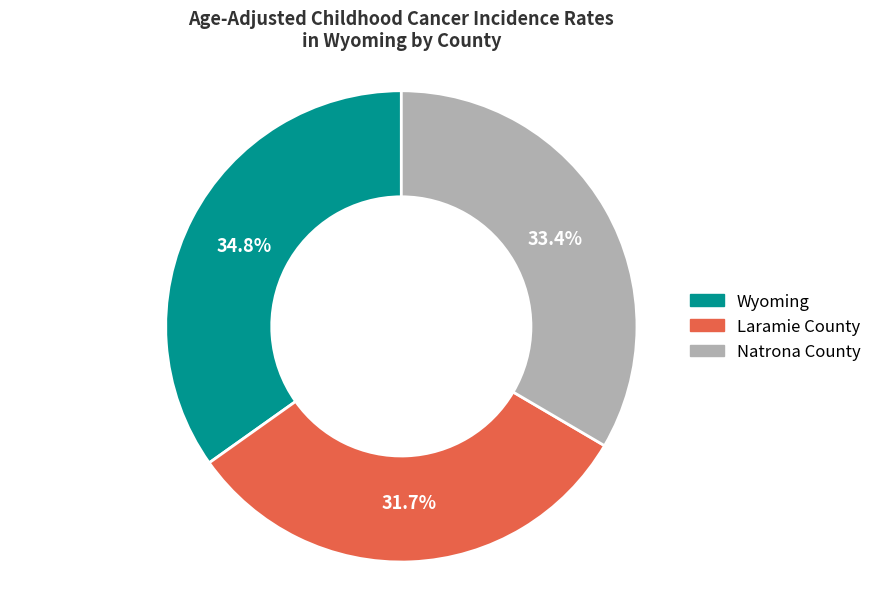

Which has a higher value, Natrona County or Laramie County?

Natrona County